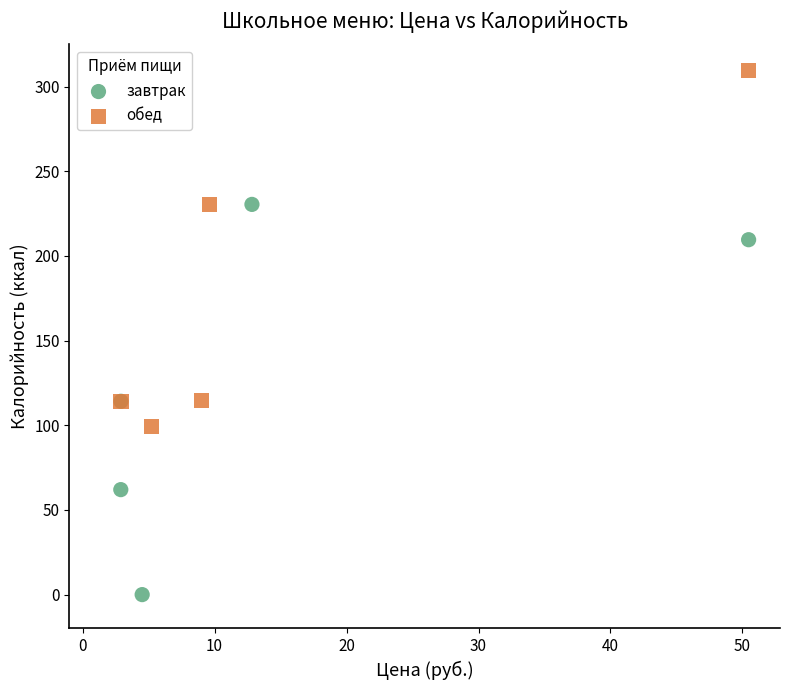

Which series contains the highest Y value?

обед